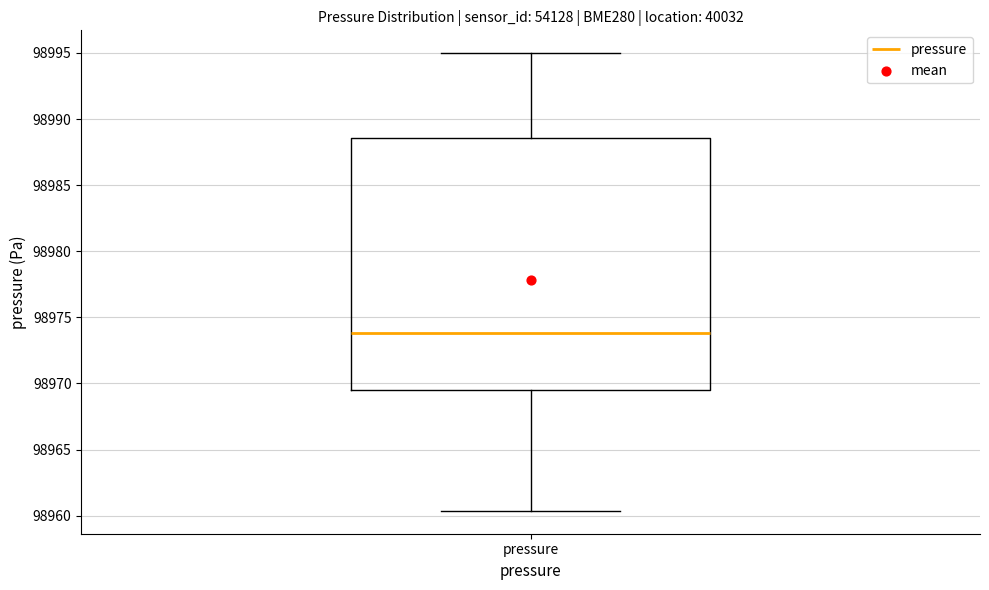

Transcribe this box plot: give where the median line is, the range the box spans, and where the two whiskers end, as read against the y-axis. The values are not printed on the chart, so give them approximately, as read against the axis.

median 98974.0, box 98969.5 to 98988.5, whiskers 98960.5 to 98995.0